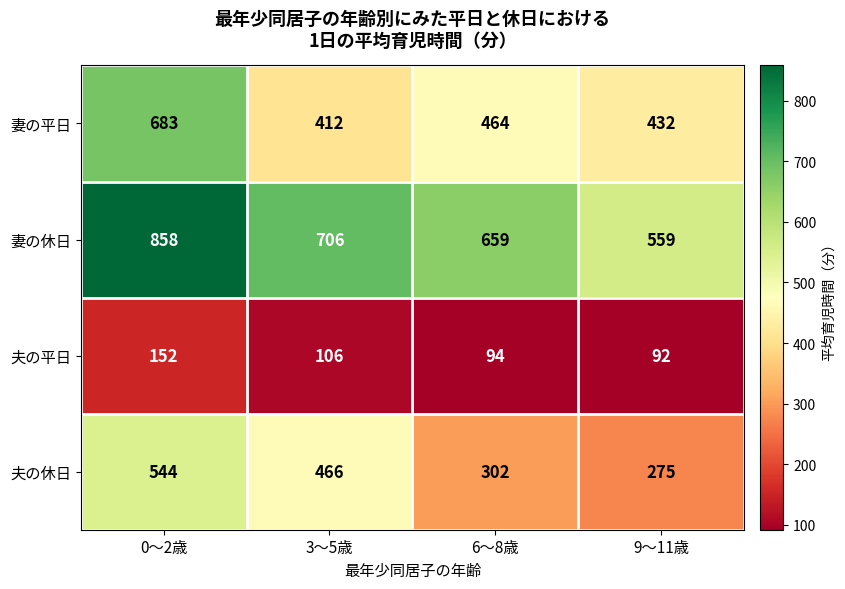

At how many categories does at least one series exceed 181?

4